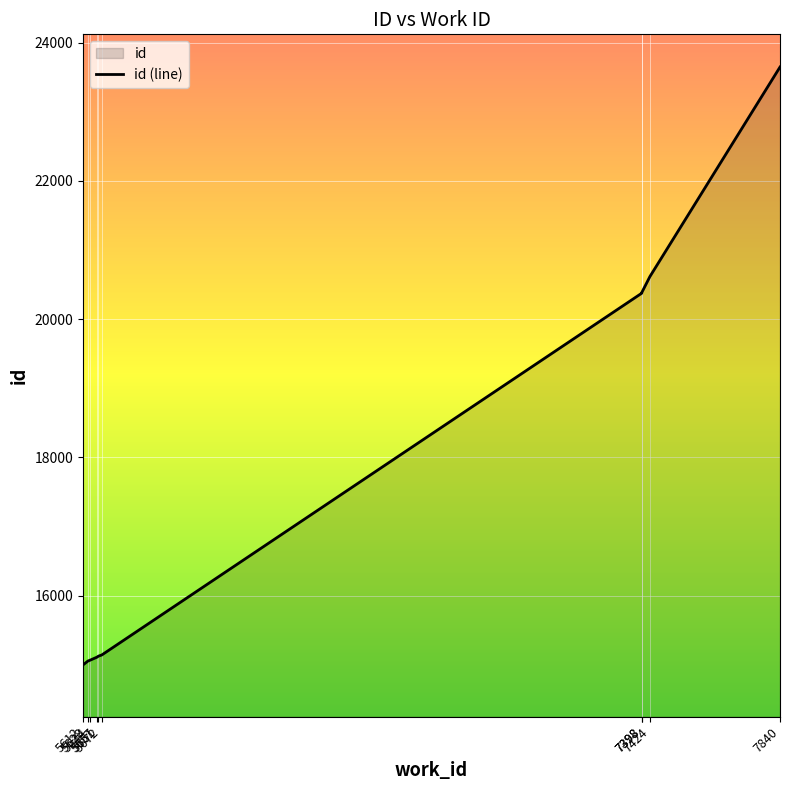

True or false: there are more than 1 points higher than both neighbors.

False